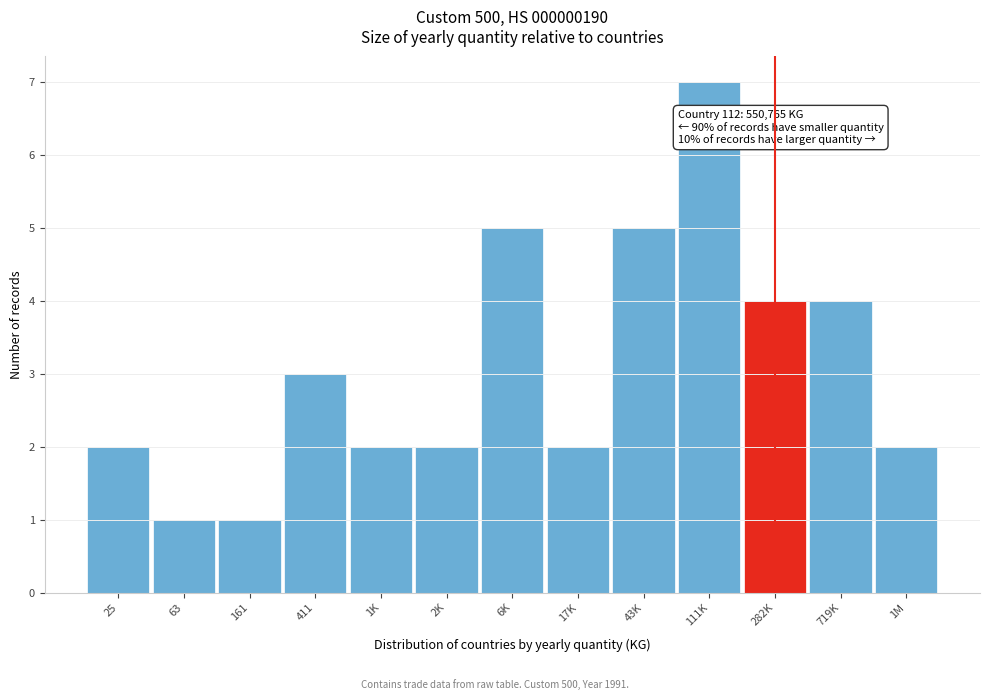

Reading right to left, transcribe all the data shown in this chart.

1M=2	719K=4	282K=4	111K=7	43K=5	17K=2	6K=5	2K=2	1K=2	411=3	161=1	63=1	25=2